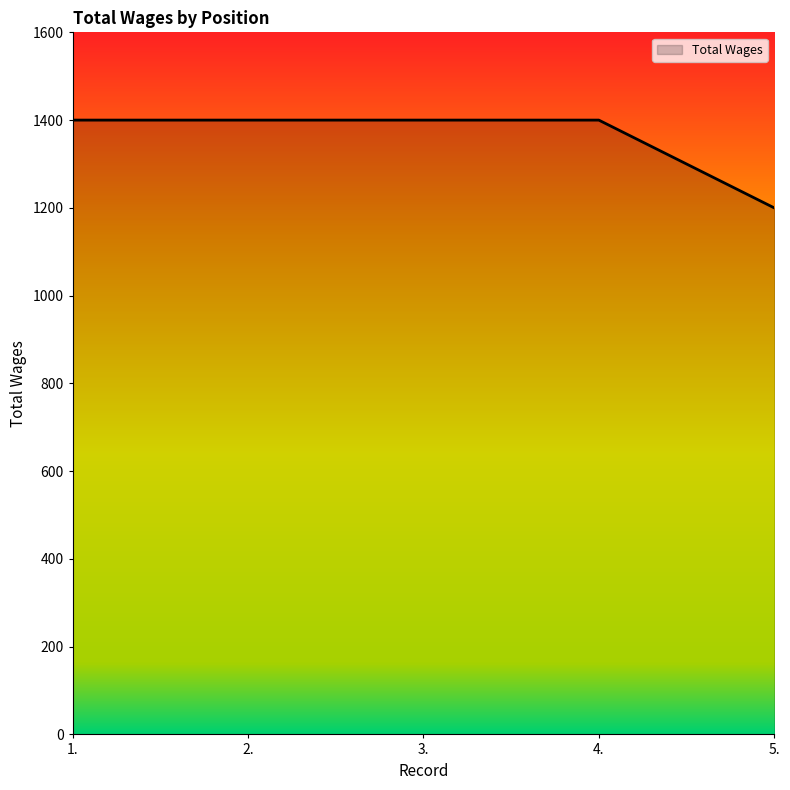

Reading left to right, extract all data points from this chart.

1.=1400	2.=1400	3.=1400	4.=1400	5.=1200